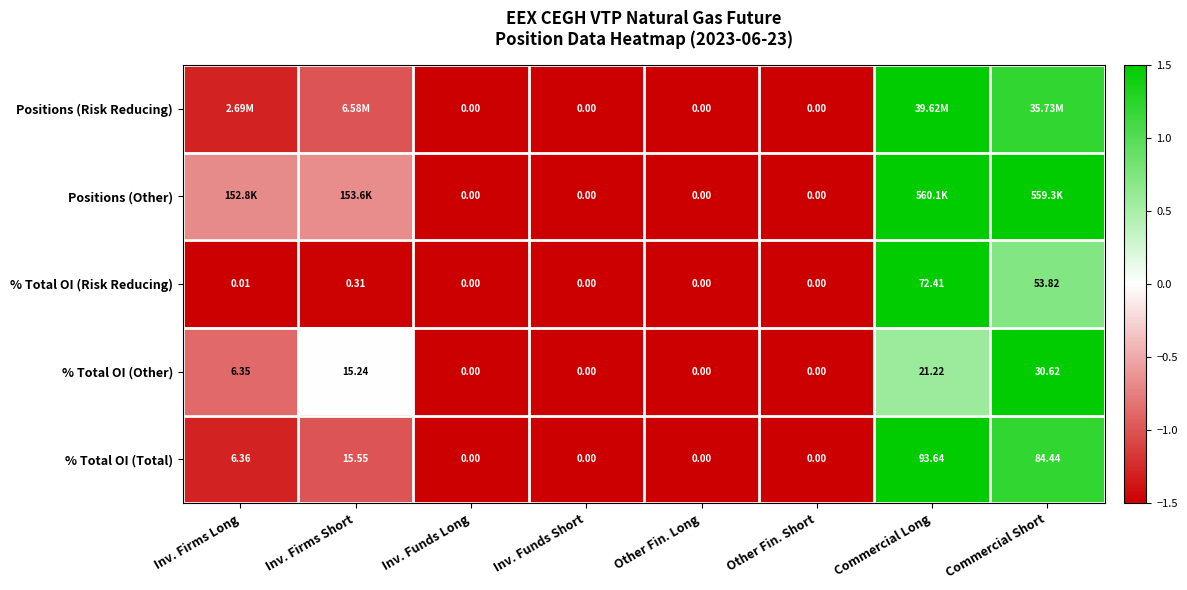

What is the total value across all series at Commercial Long?

6.6